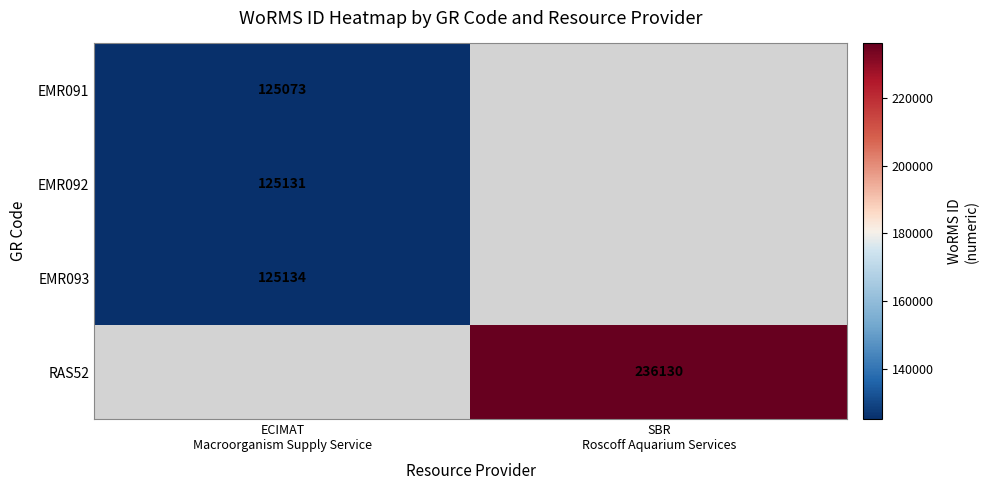

At how many categories does at least one series exceed 220300?

1